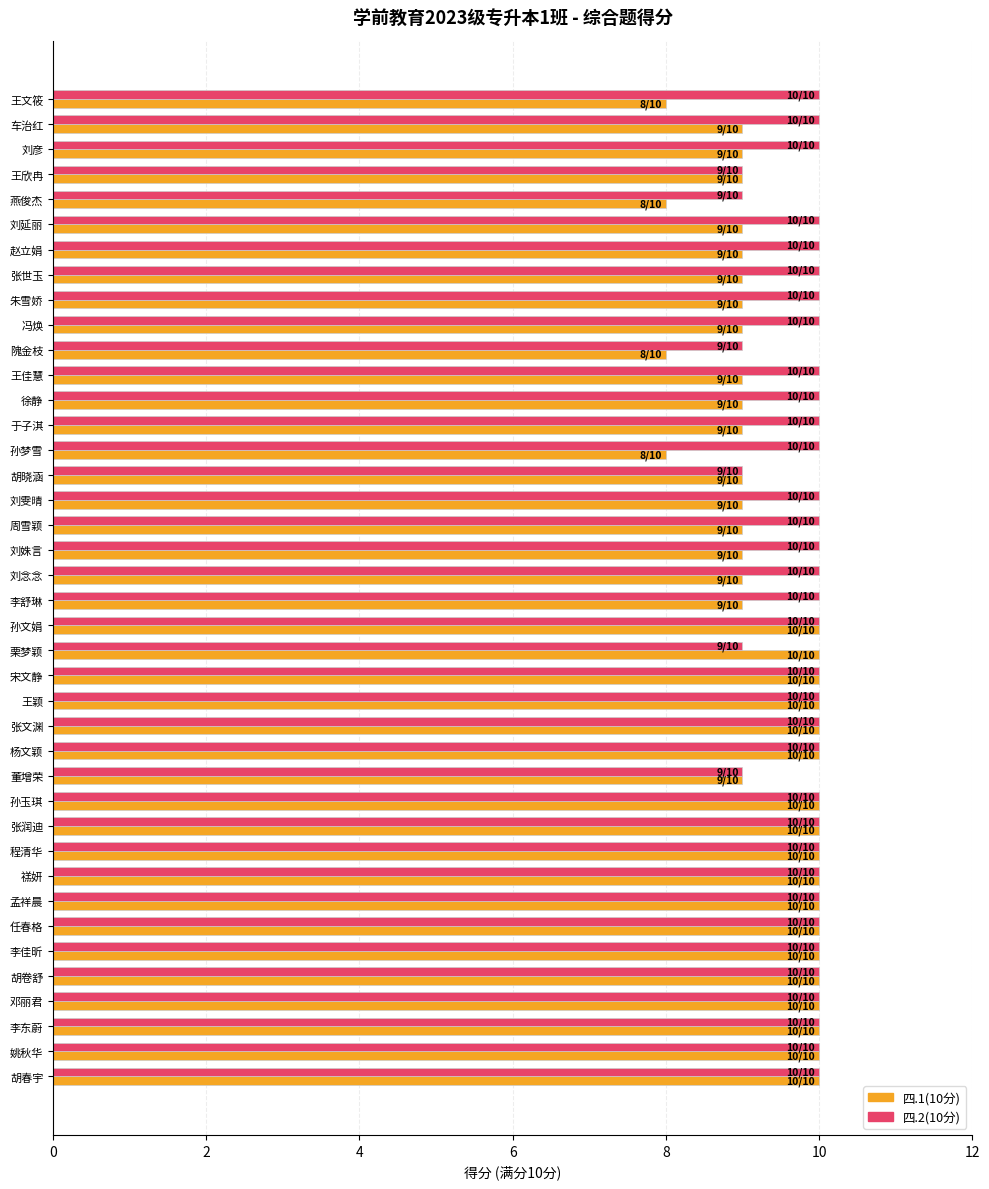

Which series has the widest spread of values?

四.1(10分)